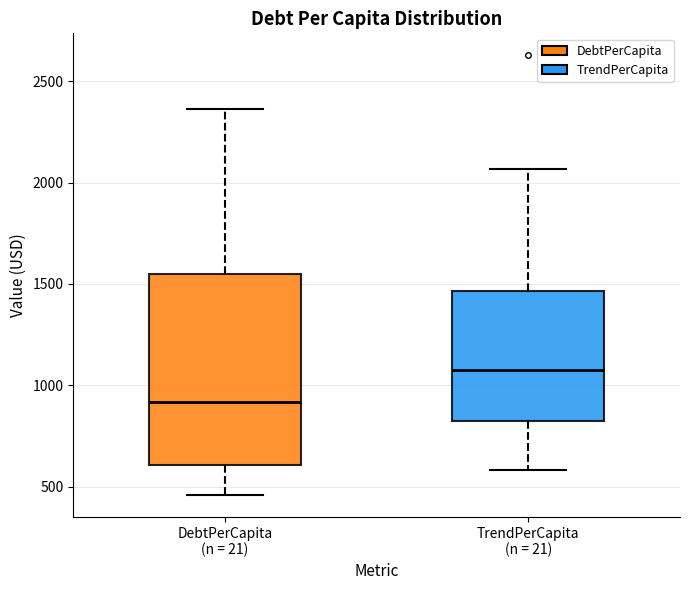

Comparing the boxes themselves (not the whiskers), which one is the tallest?

DebtPerCapita (n = 21)